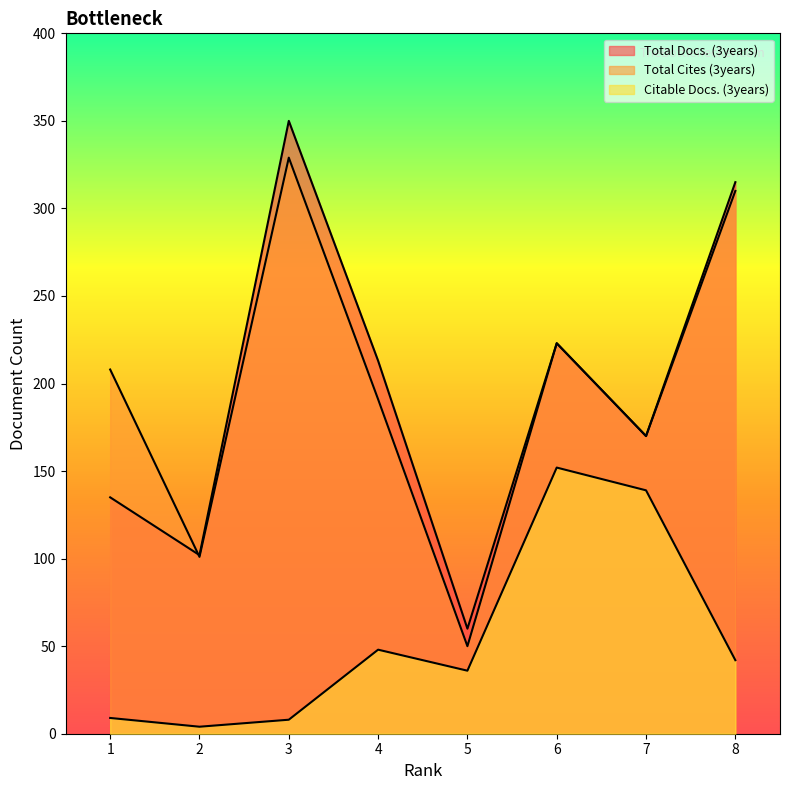

How many lines are shown in the chart?

3